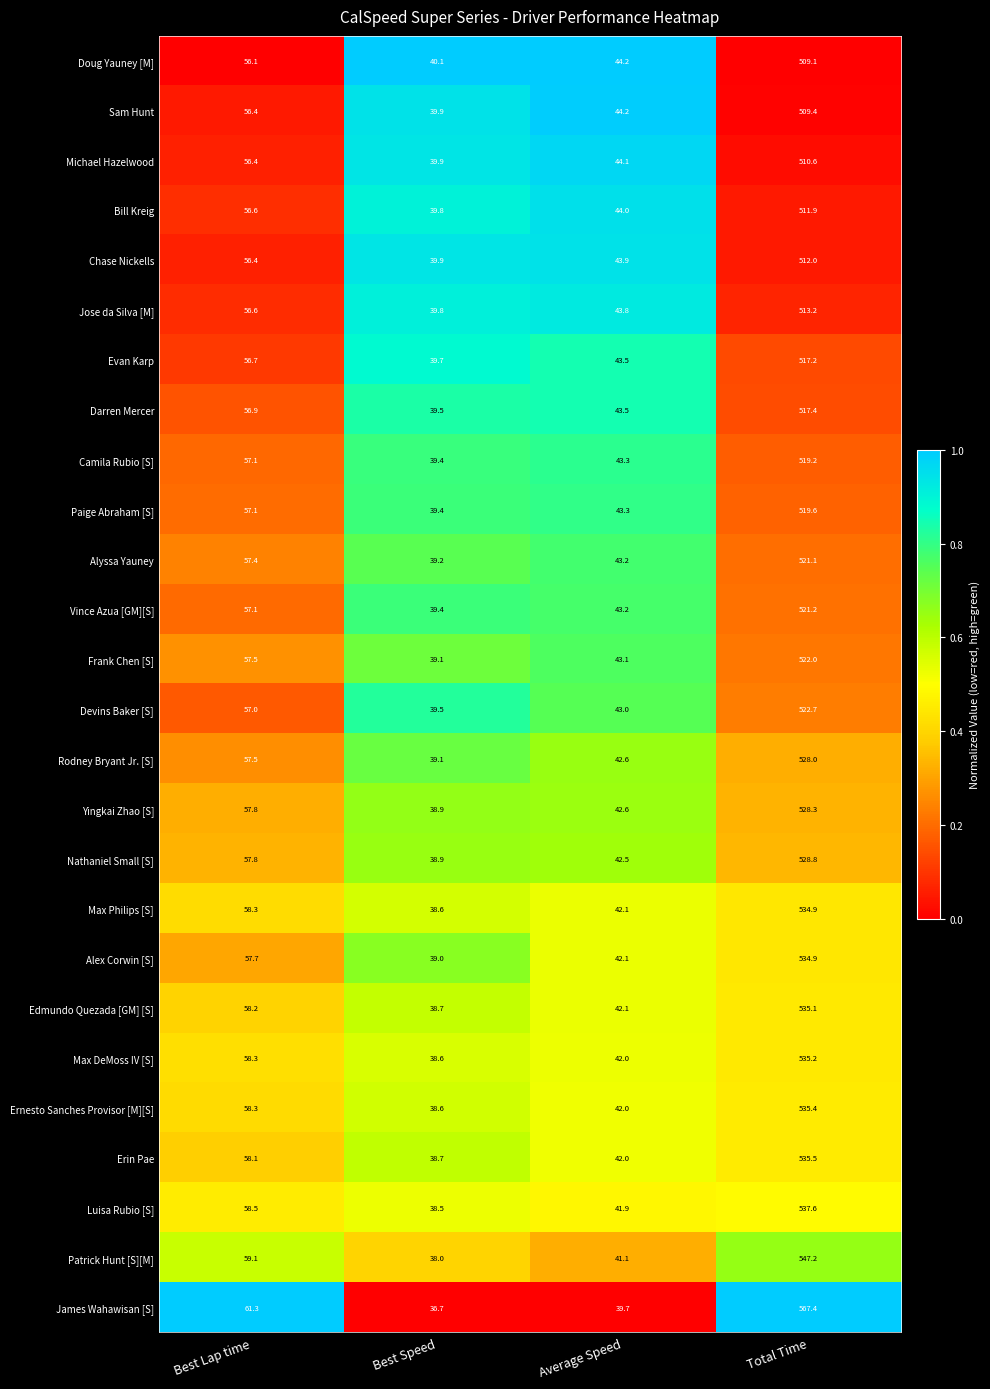

The value of Max Philips [S] at Best Speed is 50.6. True or false?

False